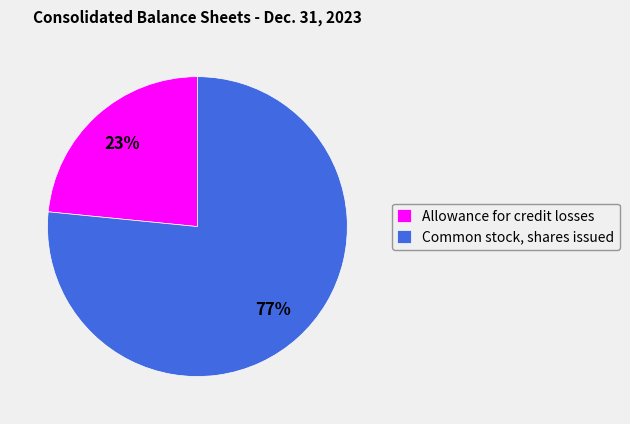

Is it true that Allowance for credit losses is 23% of the pie?

True